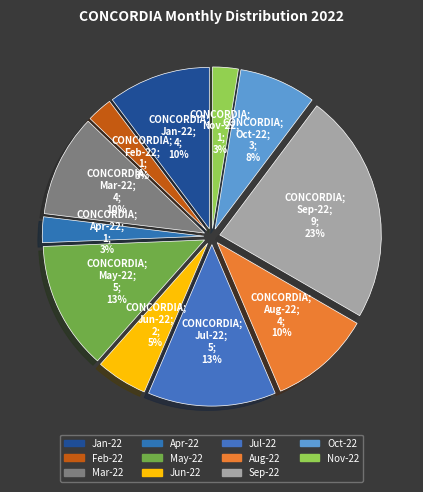

How many segments does this pie chart have?

11